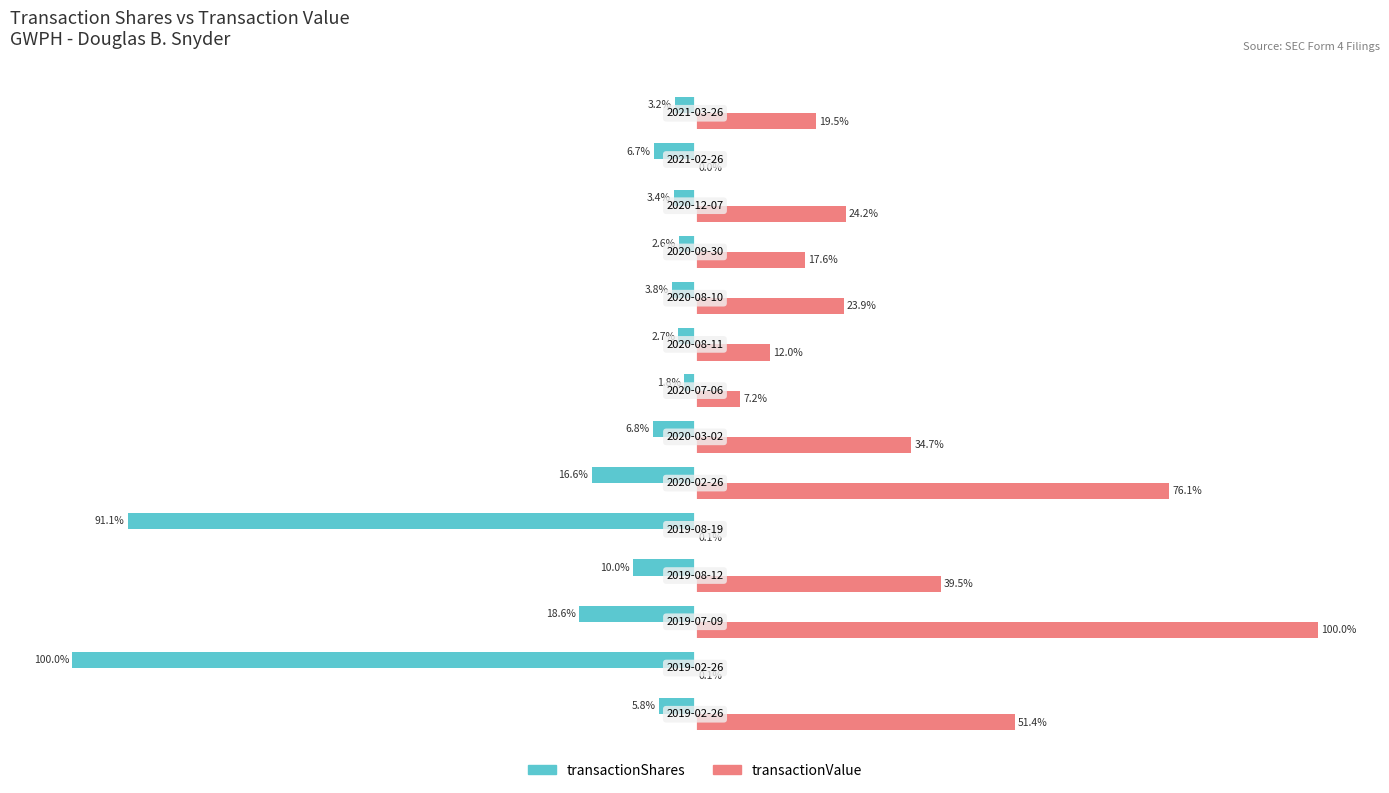

Which series has the largest total across all categories?

transactionValue